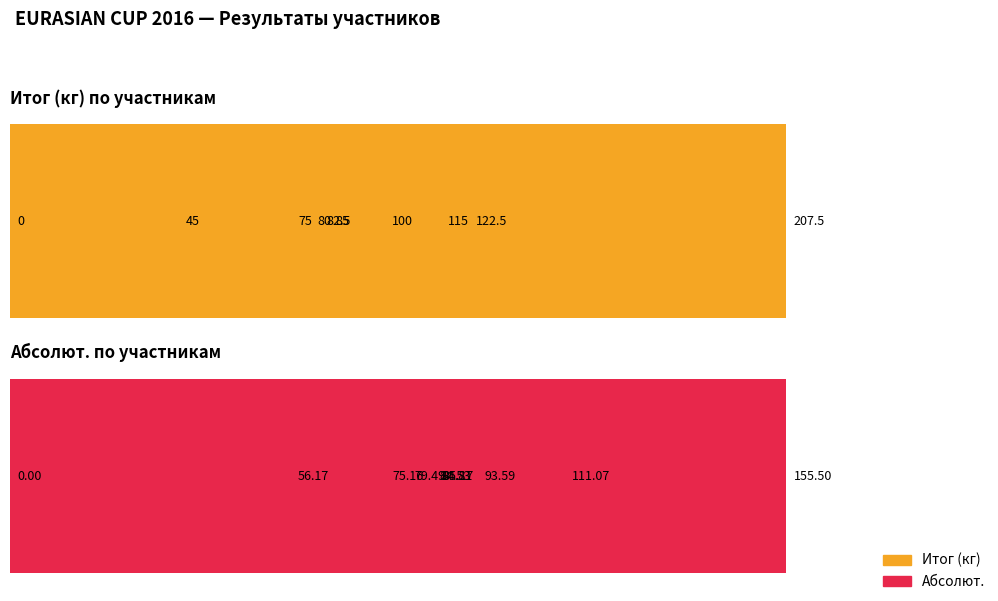

Does the chart contain any negative values?

No